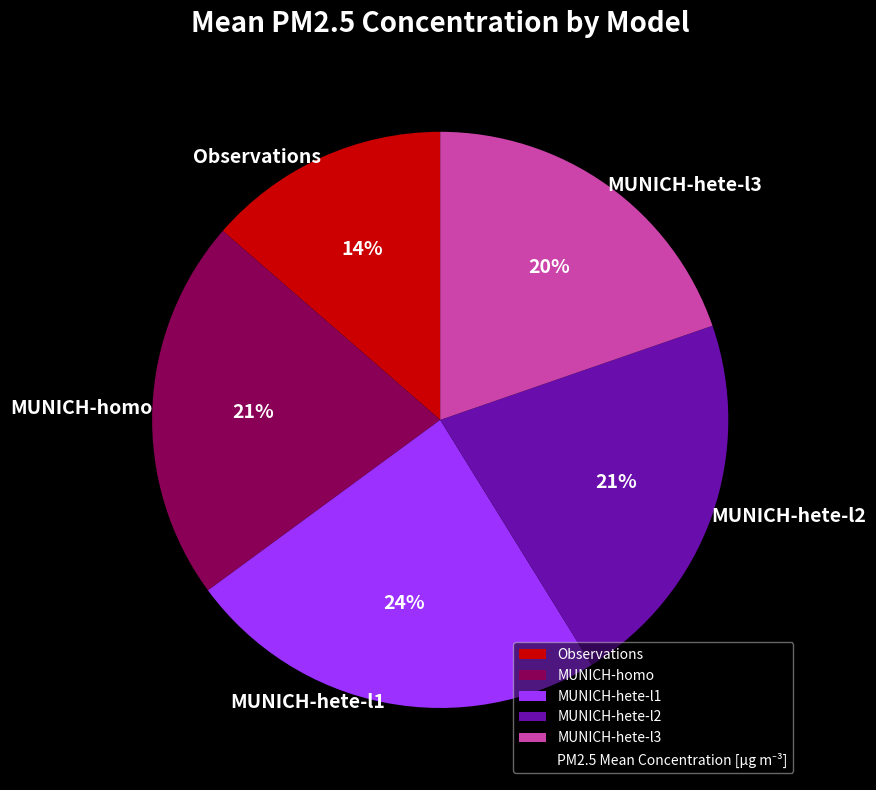

What is the ratio of the value at MUNICH-hete-l3 to the value at MUNICH-hete-l1?

0.8